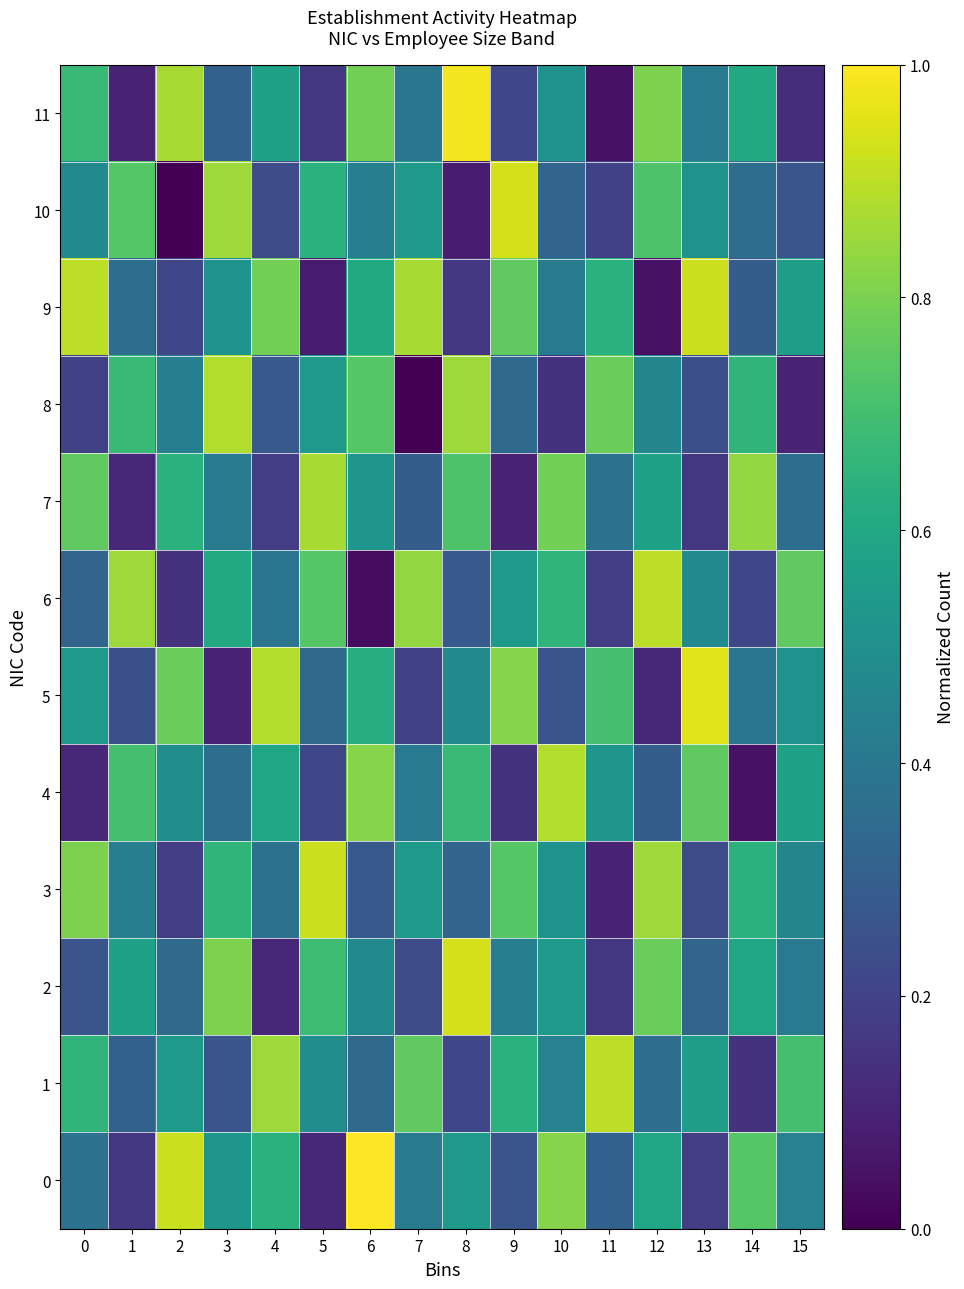

List the series in order of their peak value, lowest first.

7, 4, 8, 1, 6, 3, 9, 2, 10, 5, 11, 0